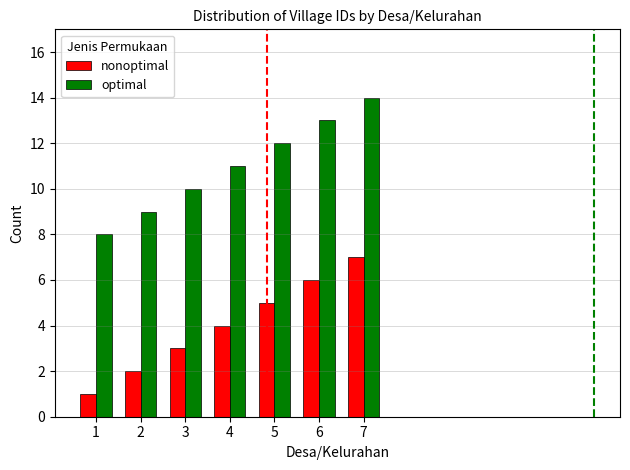

What is the spread (max minus min) of values at 3?

7